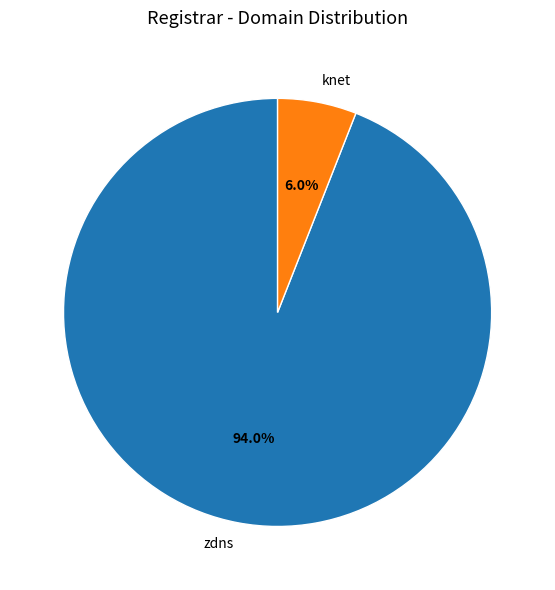

Combined, what portion of the pie is zdns and knet?

100.0%